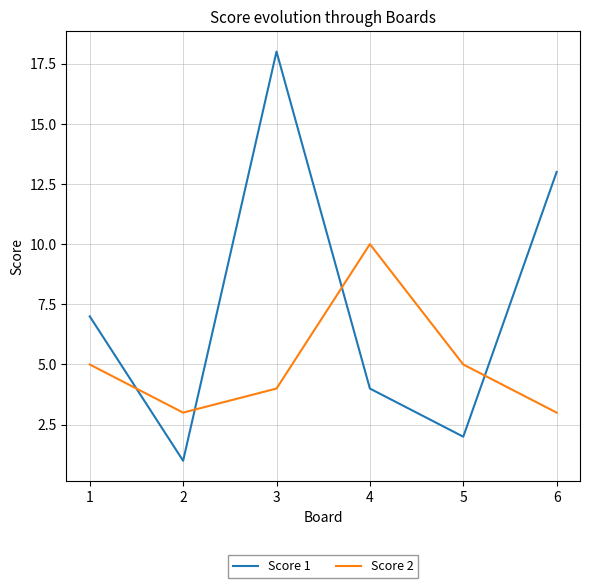

The Score 2 series shows 2 at 5. True or false?

False